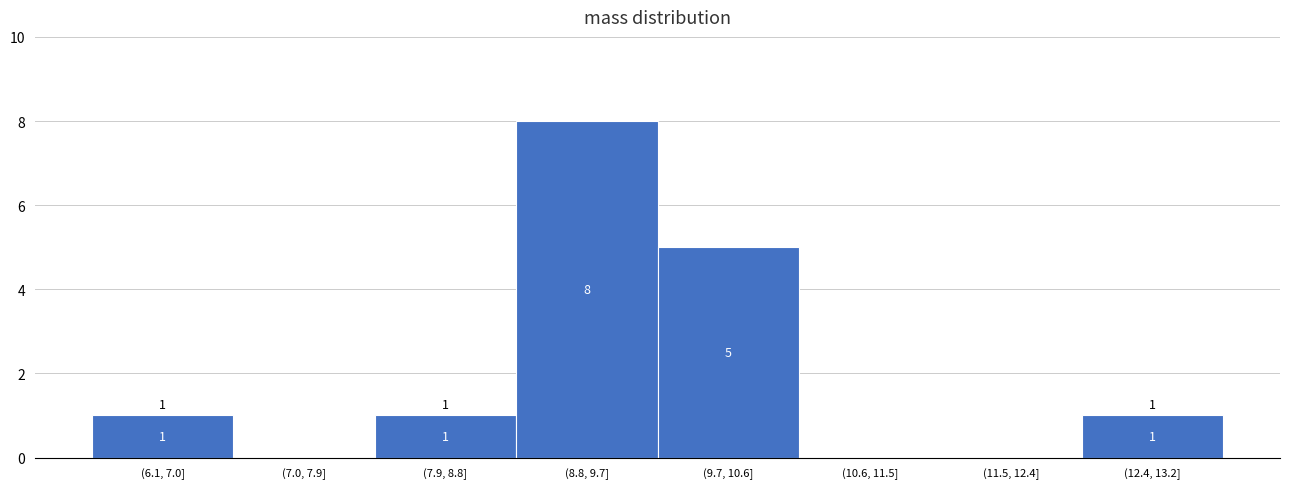

Reading left to right, transcribe all the data shown in this chart.

(6.1, 7.0]=1	(7.0, 7.9]=0	(7.9, 8.8]=1	(8.8, 9.7]=8	(9.7, 10.6]=5	(10.6, 11.5]=0	(11.5, 12.4]=0	(12.4, 13.2]=1